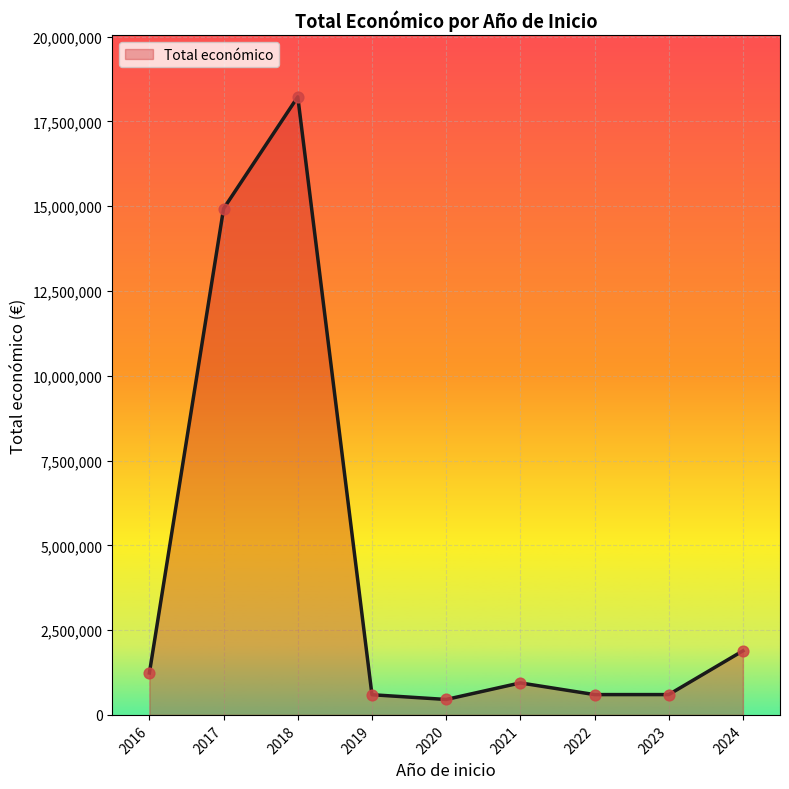

What is the ratio of the value at 2024 to the value at 2018?

0.1